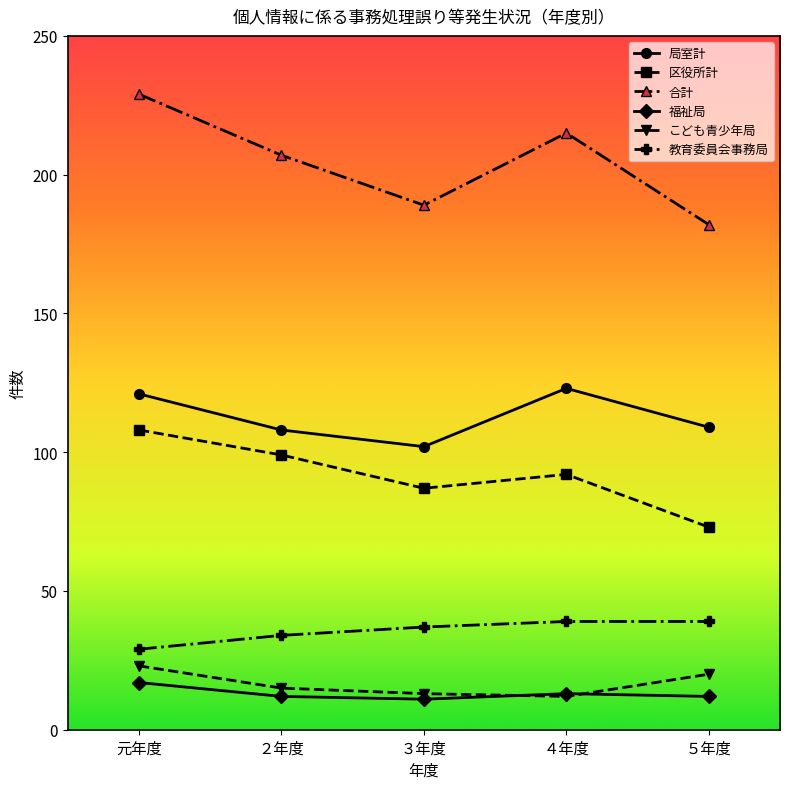

True or false: 教育委員会事務局 has more than 2 interior local peaks.

False